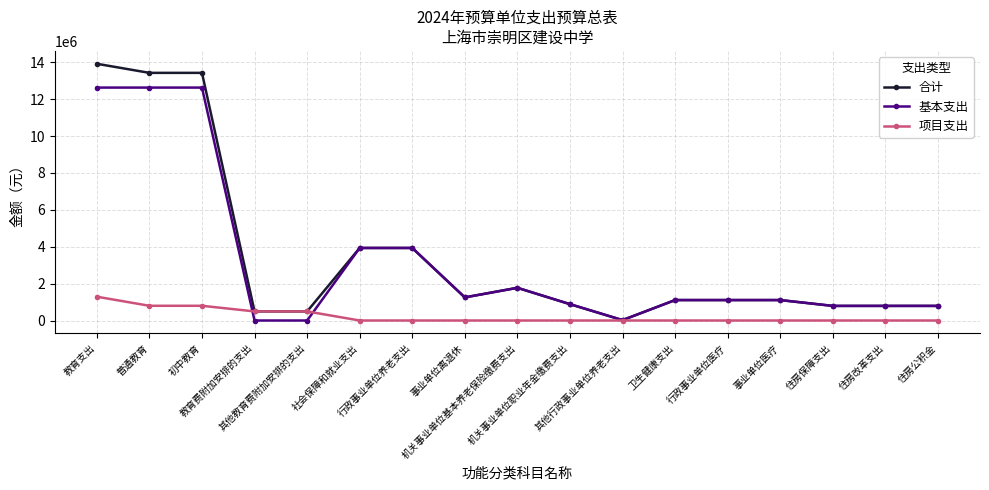

How many lines are shown in the chart?

3